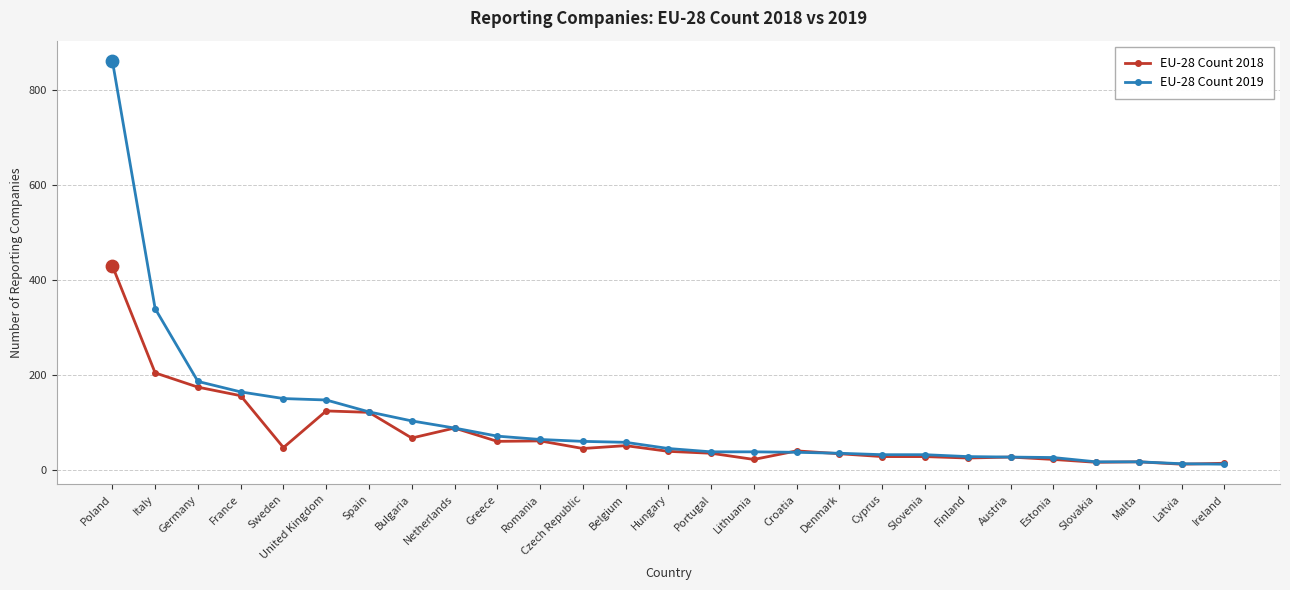

Which series changed the most between United Kingdom and Cyprus?

EU-28 Count 2019